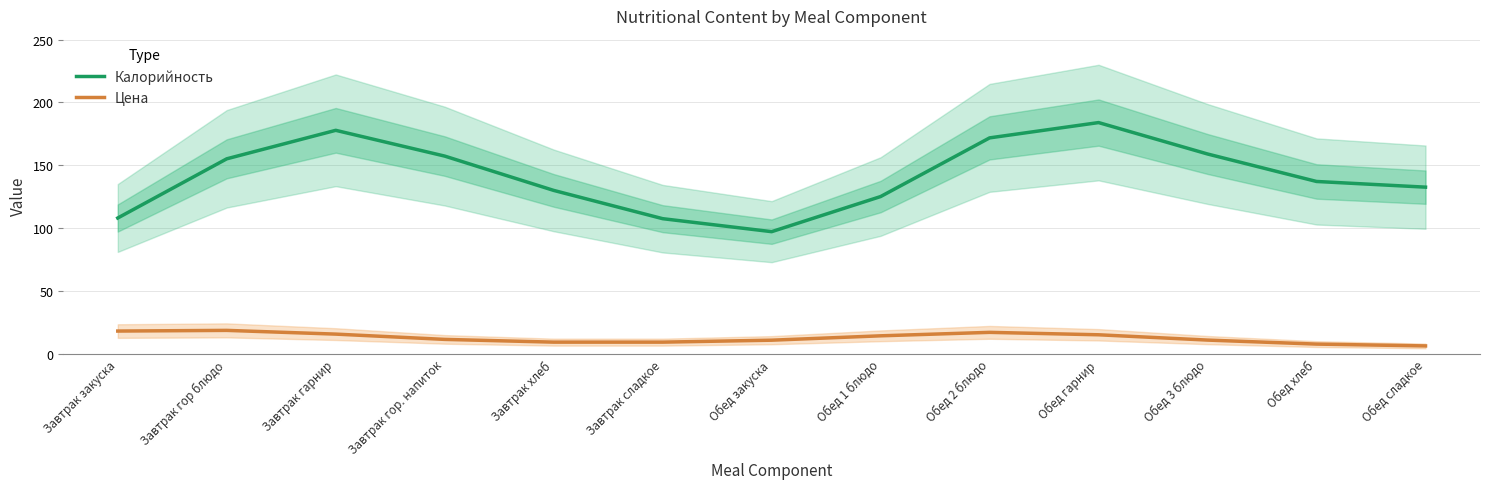

What position from the left is Обед 2 блюдо?

9